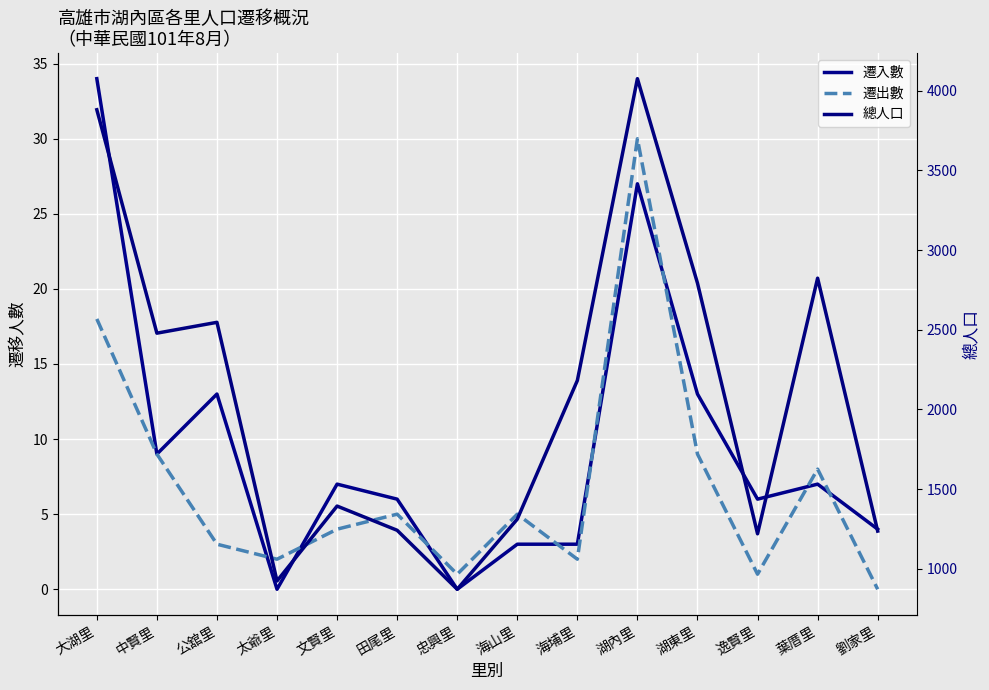

What are all the series names shown in the legend?

遷入數, 遷出數, 總人口